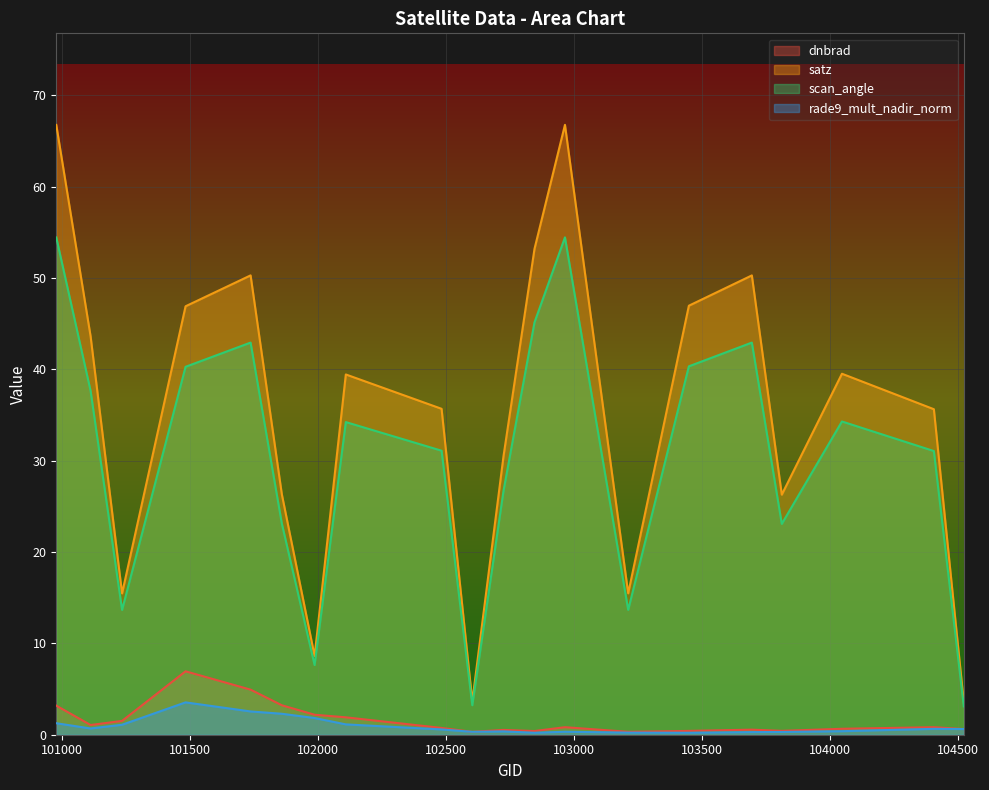

Reading left to right, what are all the values shown in this chart?

dnbrad: 100977=3.2	101111=1.1	101234=1.5	101482=6.9	101736=4.9	101858=3.2	101986=2.2	102108=1.9	102482=0.7	102602=0.3	102724=0.5	102845=0.4	102964=0.8	103211=0.3	103448=0.4	103694=0.6	103811=0.4	104046=0.7	104405=0.8	104522=0.6
satz: 100977=66.8	101111=43.6	101234=15.5	101482=46.9	101736=50.3	101858=26.3	101986=8.6	102108=39.4	102482=35.7	102602=3.6	102724=30.5	102845=53.2	102964=66.8	103211=15.5	103448=47.0	103694=50.3	103811=26.3	104046=39.5	104405=35.6	104522=3.5
scan_angle: 100977=54.4	101111=37.6	101234=13.7	101482=40.3	101736=42.9	101858=23.1	101986=7.6	102108=34.2	102482=31.1	102602=3.2	102724=26.7	102845=45.1	102964=54.5	103211=13.7	103448=40.3	103694=42.9	103811=23.1	104046=34.3	104405=31.1	104522=3.1
rade9_mult_nadir_norm: 100977=1.3	101111=0.7	101234=1.1	101482=3.5	101736=2.5	101858=2.3	101986=1.8	102108=1.1	102482=0.6	102602=0.3	102724=0.4	102845=0.2	102964=0.3	103211=0.2	103448=0.2	103694=0.3	103811=0.3	104046=0.4	104405=0.6	104522=0.6